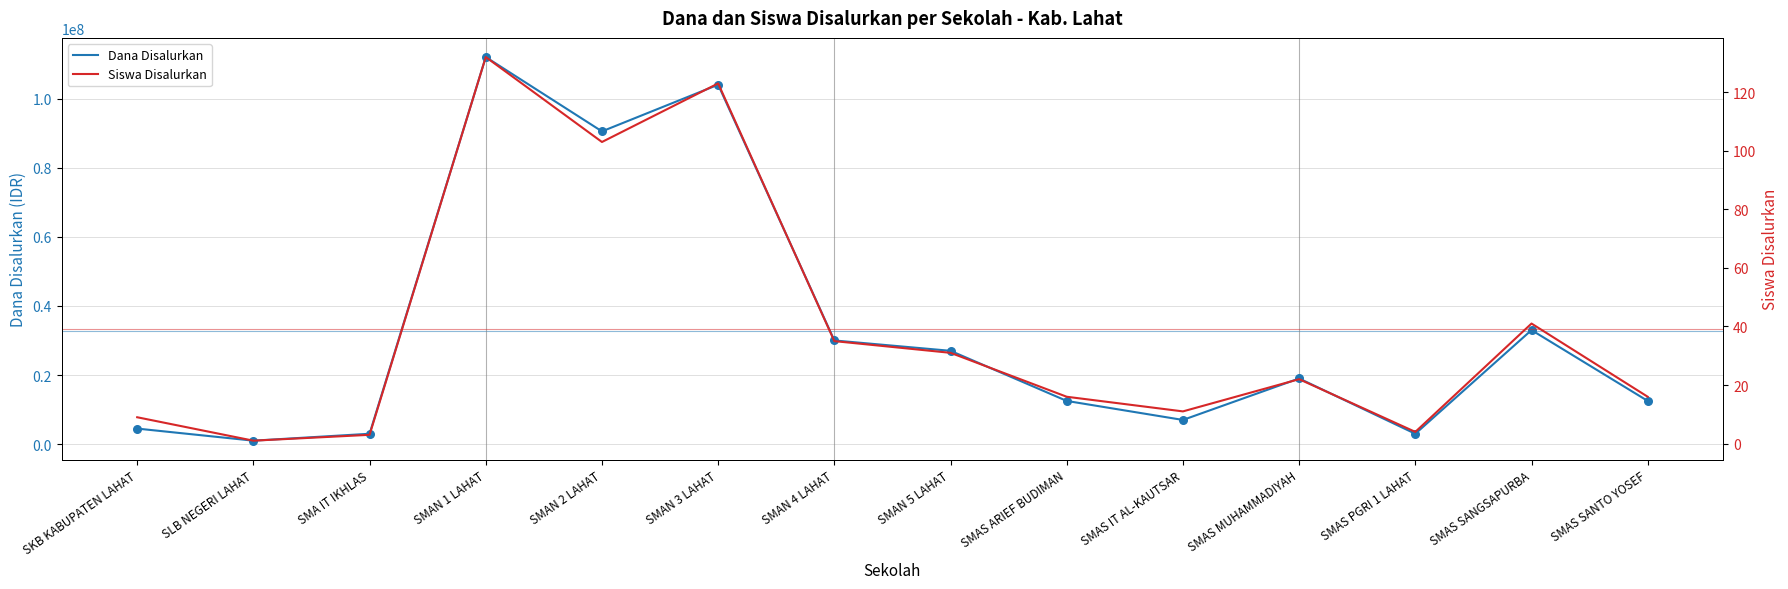

At how many categories does at least one series exceed 110198533?

1